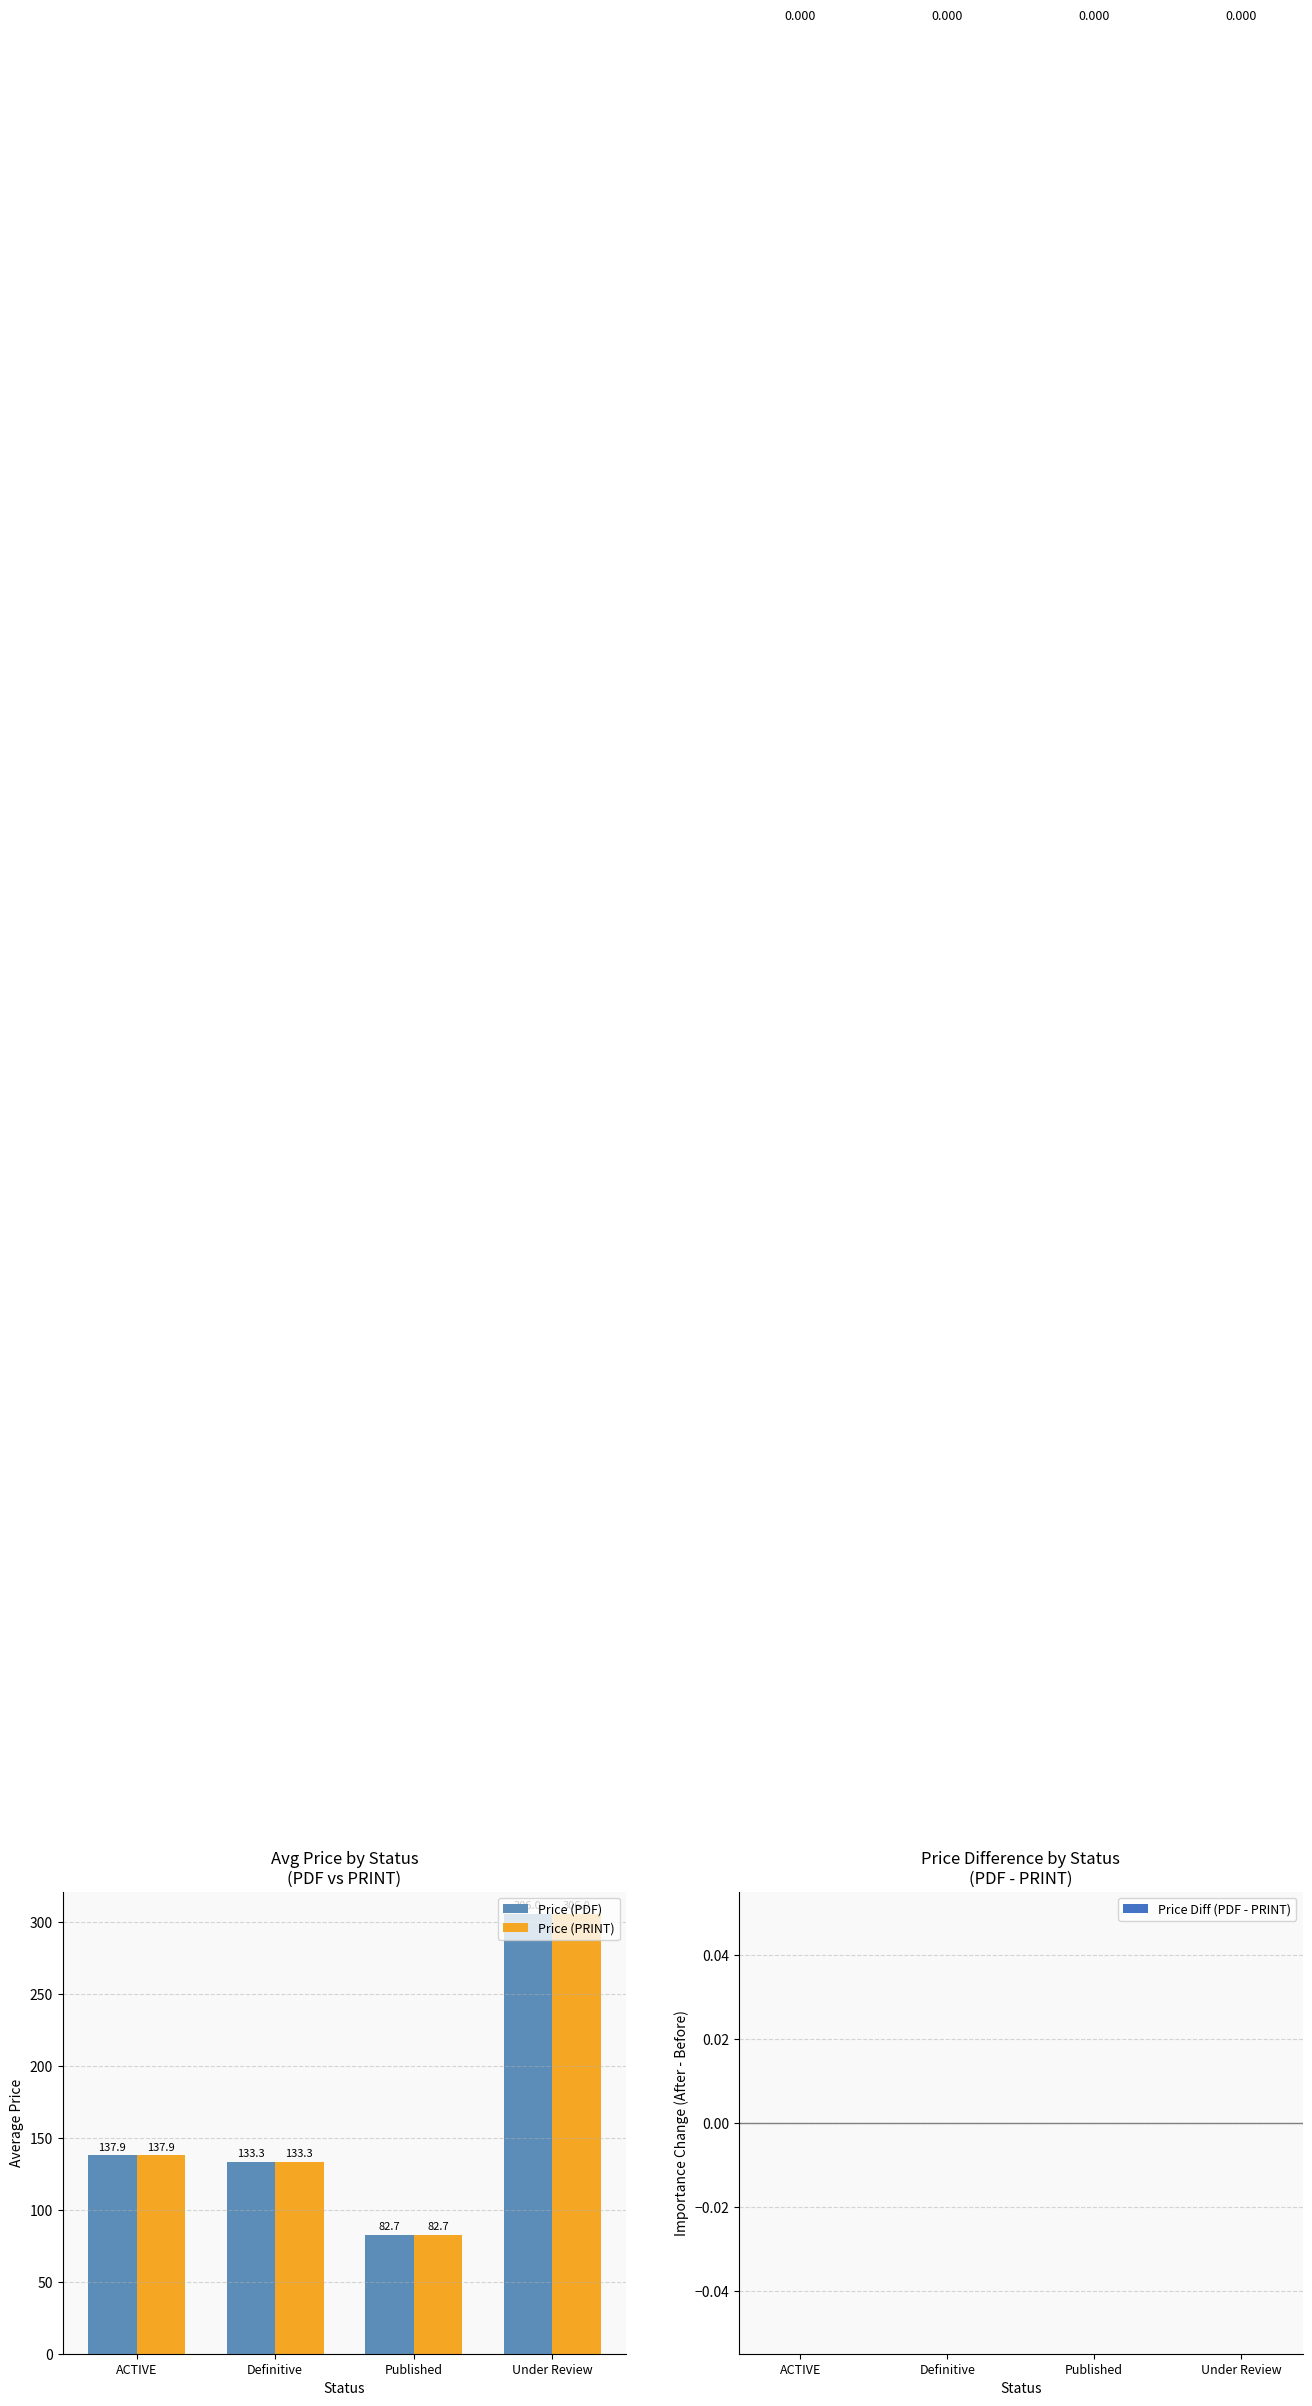

What is the difference between the maximum and minimum values in the Price (PDF) series?

223.3